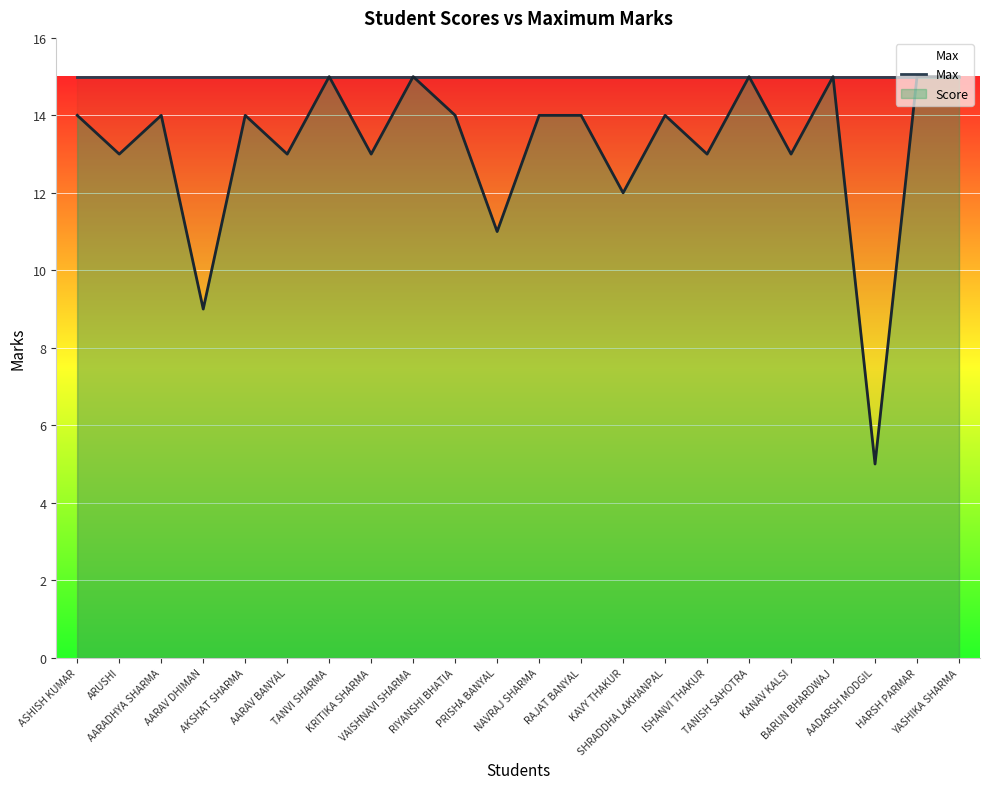

Read the value at YASHIKA SHARMA, to the nearest 5.

15